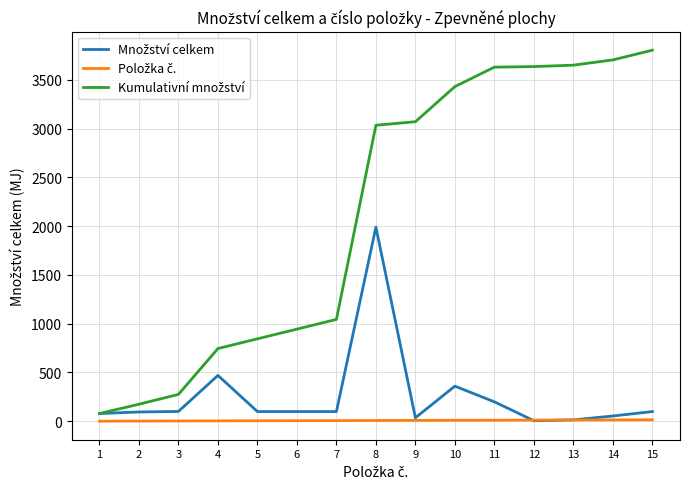

Reading left to right, list all the values displayed in this chart.

Množství celkem: 1=79.4	2=95.3	3=100.8	4=470.0	5=99.4	6=99.4	7=99.4	8=1990.0	9=36.0	10=360.0	11=199.3	12=5.8	13=14.5	14=54.0	15=99.4
Položka č.: 1=1.0	2=2.0	3=3.0	4=4.0	5=5.0	6=6.0	7=7.0	8=8.0	9=9.0	10=10.0	11=11.0	12=12.0	13=13.0	14=14.0	15=15.0
Kumulativní množství: 1=79.4	2=174.7	3=275.5	4=745.5	5=844.9	6=944.4	7=1043.8	8=3033.8	9=3069.8	10=3429.8	11=3629.1	12=3634.9	13=3649.4	14=3703.4	15=3802.8